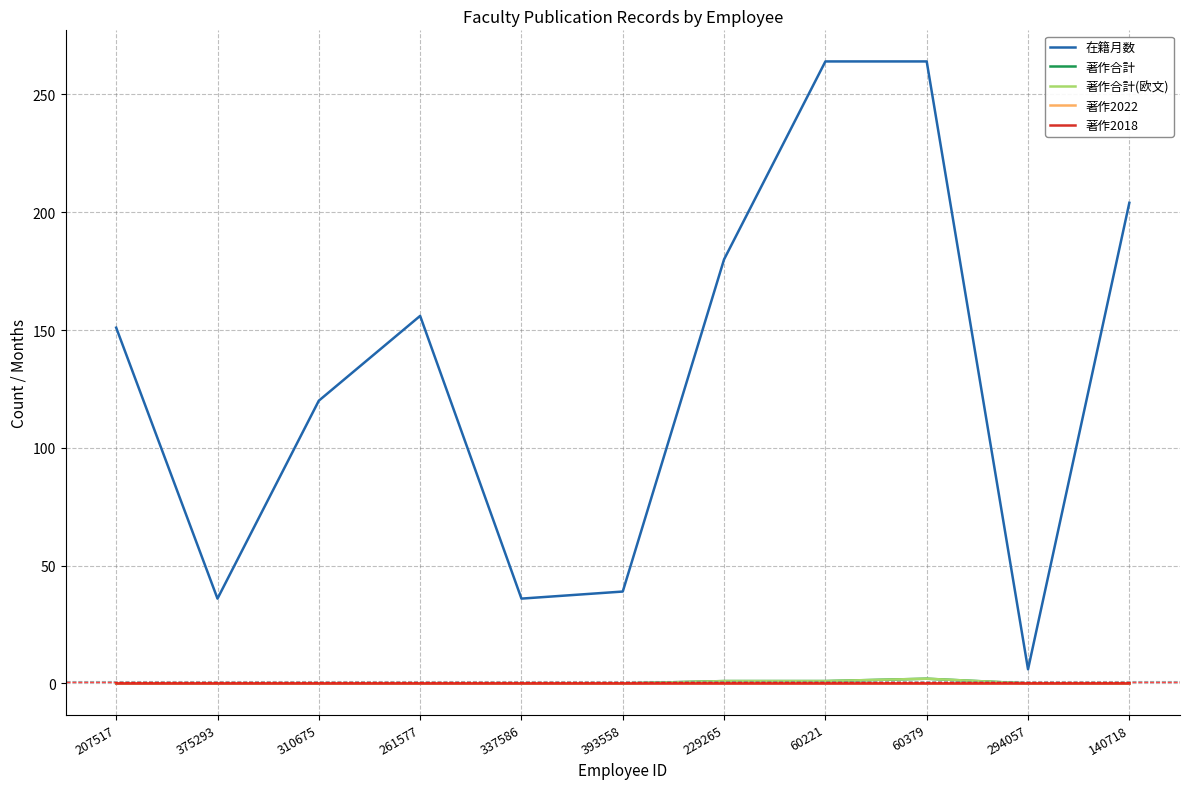

Does the chart display data point markers on the line(s)?

No